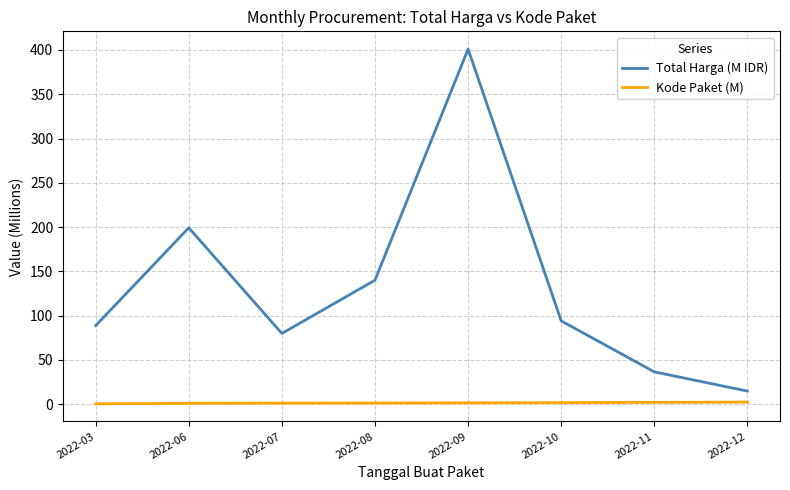

Rank the series at 2022-06 from lowest to highest value.

Kode Paket (M), Total Harga (M IDR)